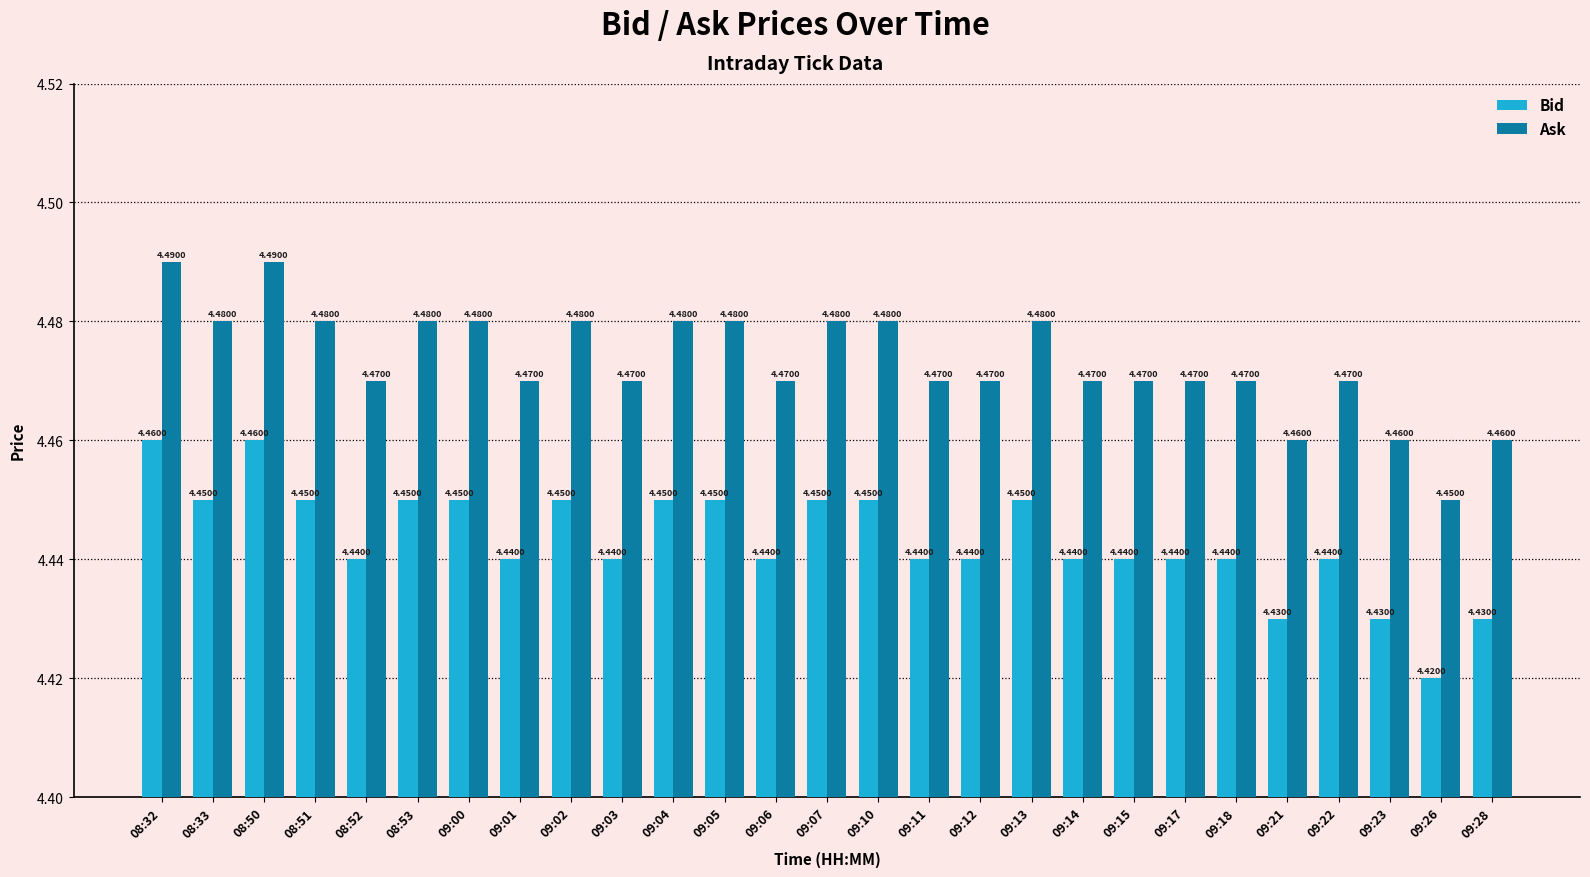

Is the value of Bid at 09:03 greater than the value of Ask at 09:02?

No